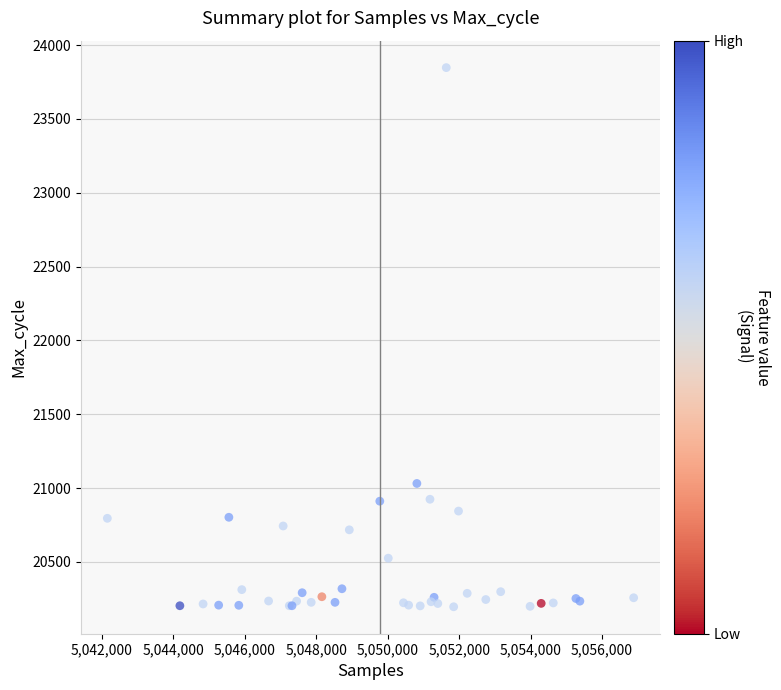

What Y value in the scatter plot is closest to 22021?

21031